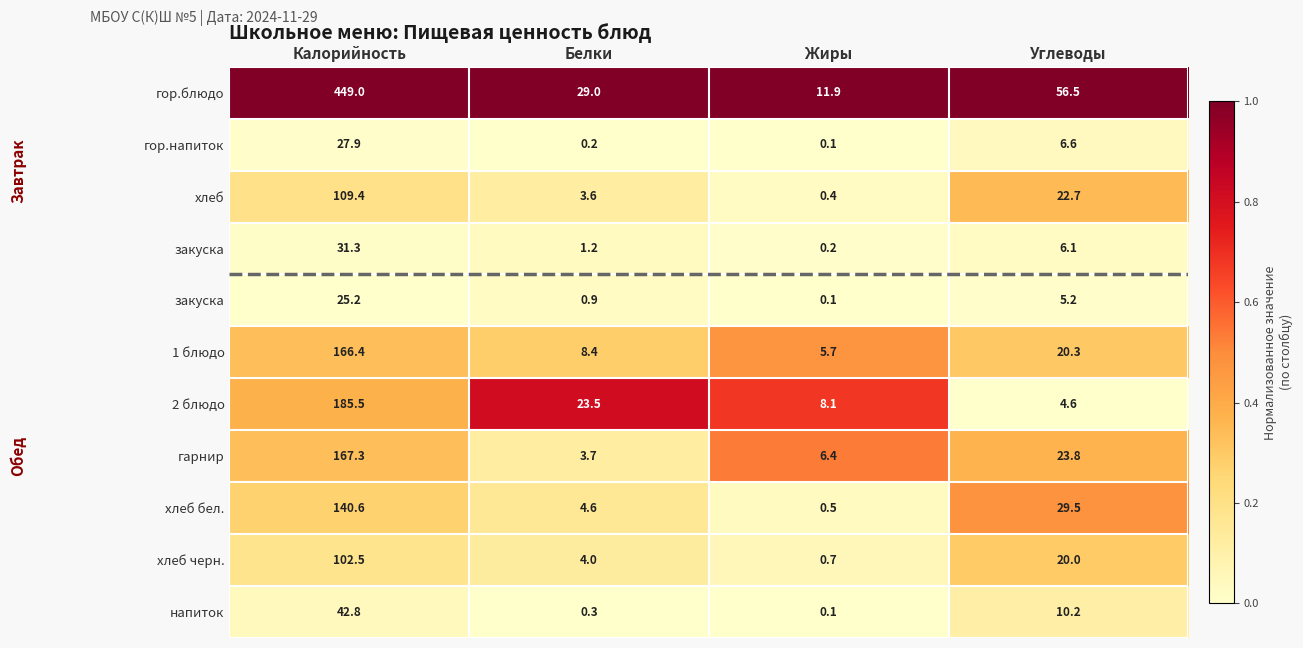

At which category does the chart reach its peak across all series?

Калорийность